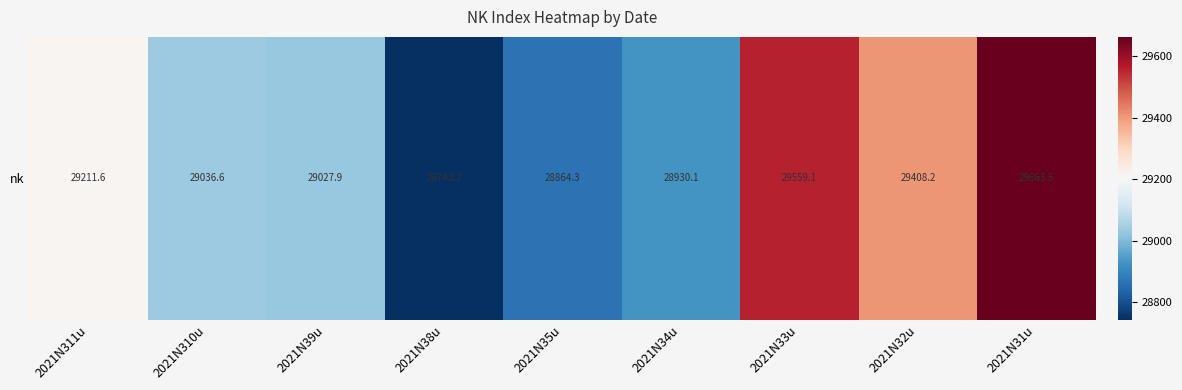

Count the number of categories in the chart.

9